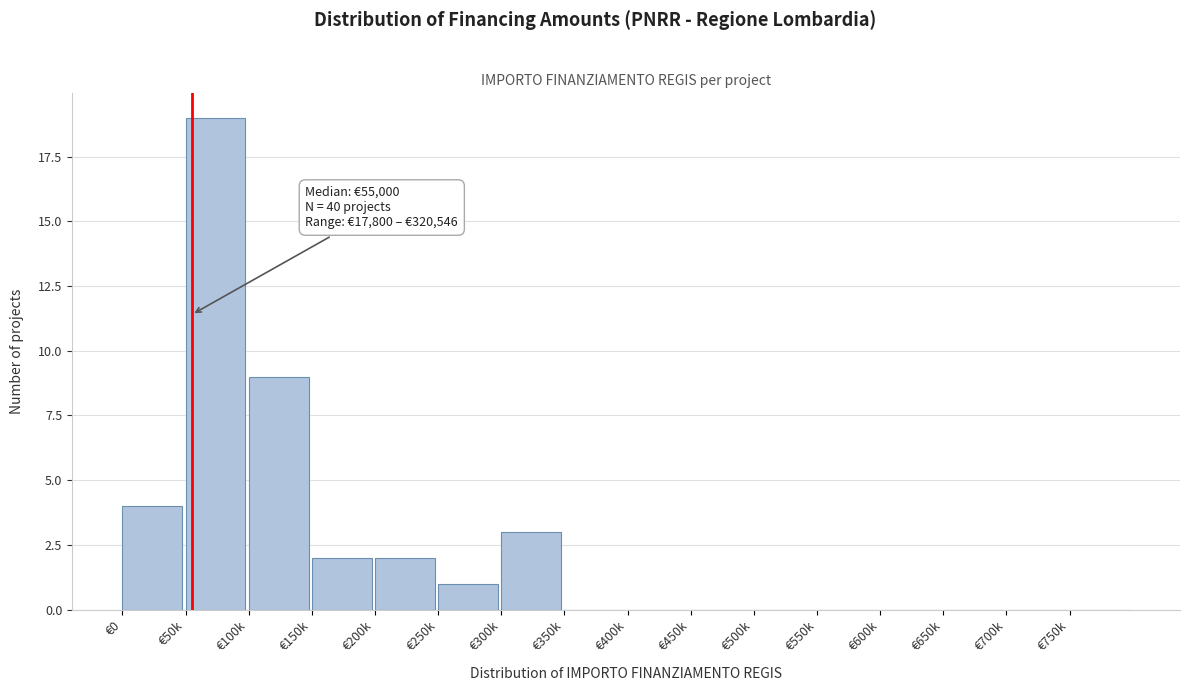

Reading left to right, extract all data points from this chart.

€0=4	€50k=19	€100k=9	€150k=2	€200k=2	€250k=1	€300k=3	€350k=0	€400k=0	€450k=0	€500k=0	€550k=0	€600k=0	€650k=0	€700k=0	€750k=0